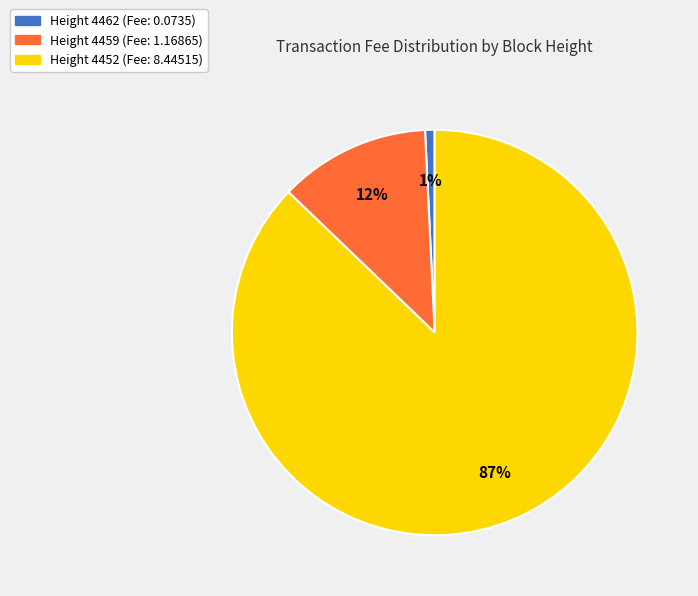

Which category has the smallest portion of the pie?

Height 4462 (Fee: 0.0735)